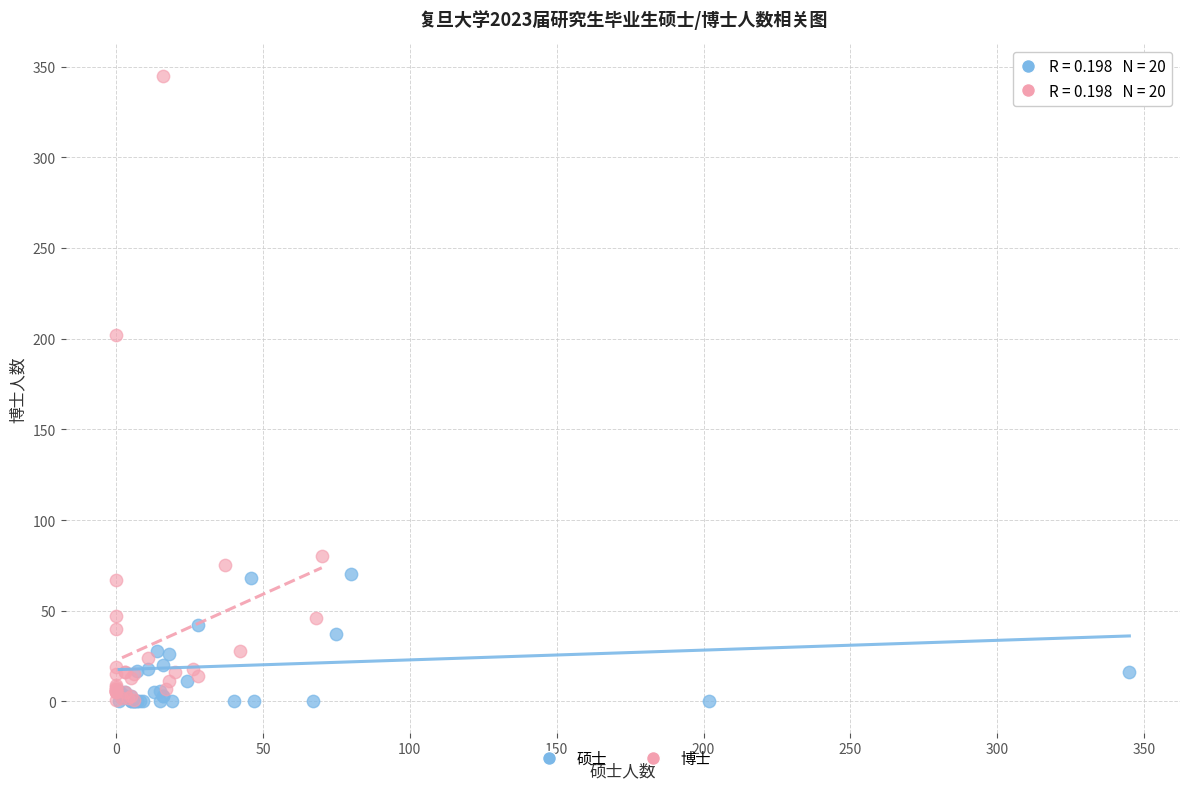

What are all the series names shown in the legend?

硕士, 博士